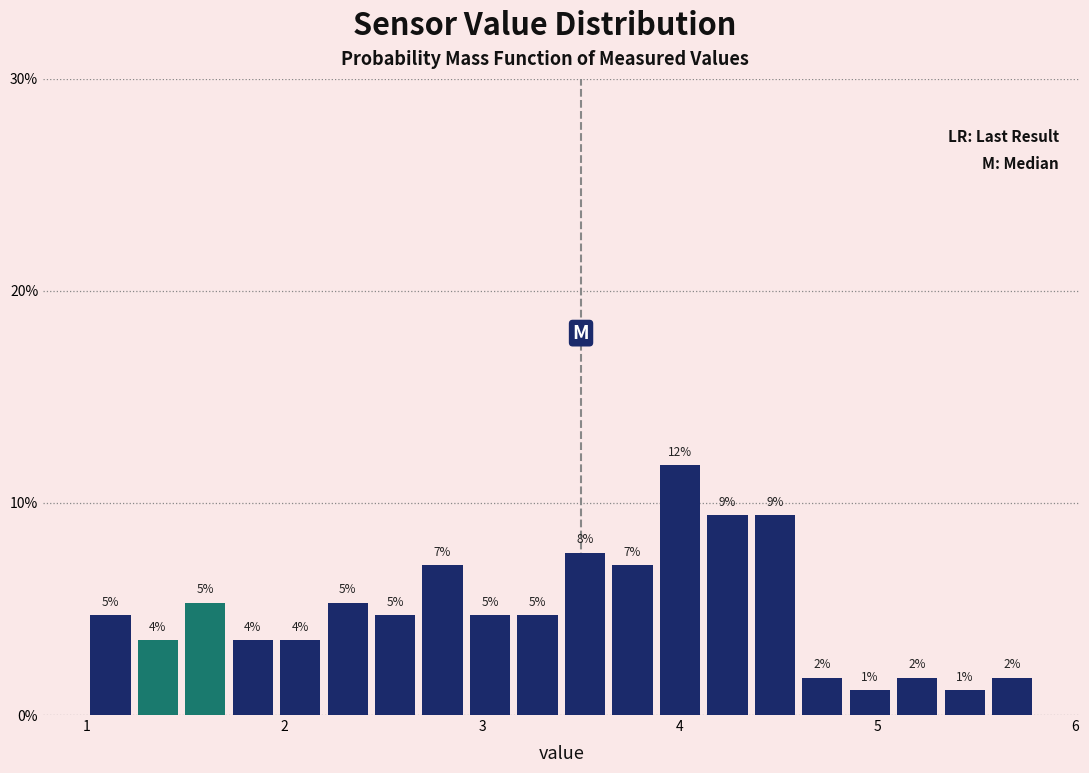

Around what value on the x-axis is the tallest bar? Give the approximate position of its centre, as read against the axis.

4.0